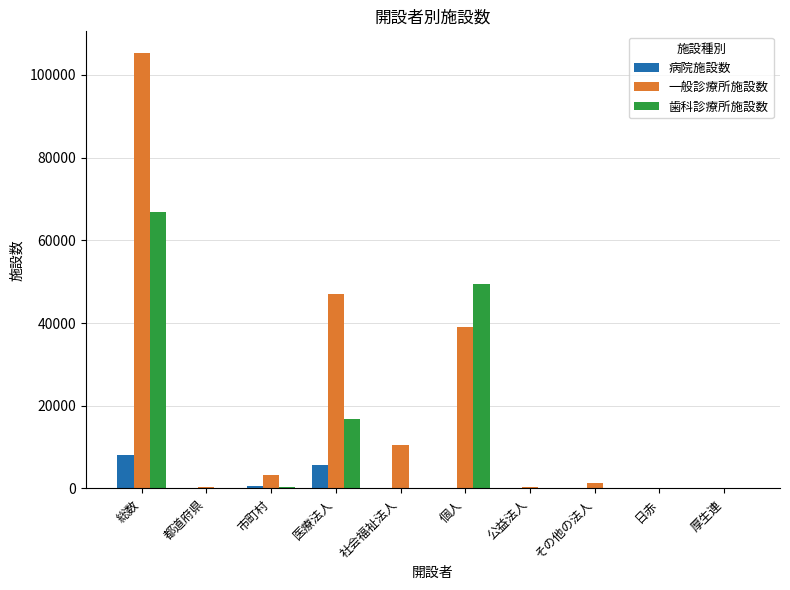

Is it true that 病院施設数 equals 96 at 厚生連?

True